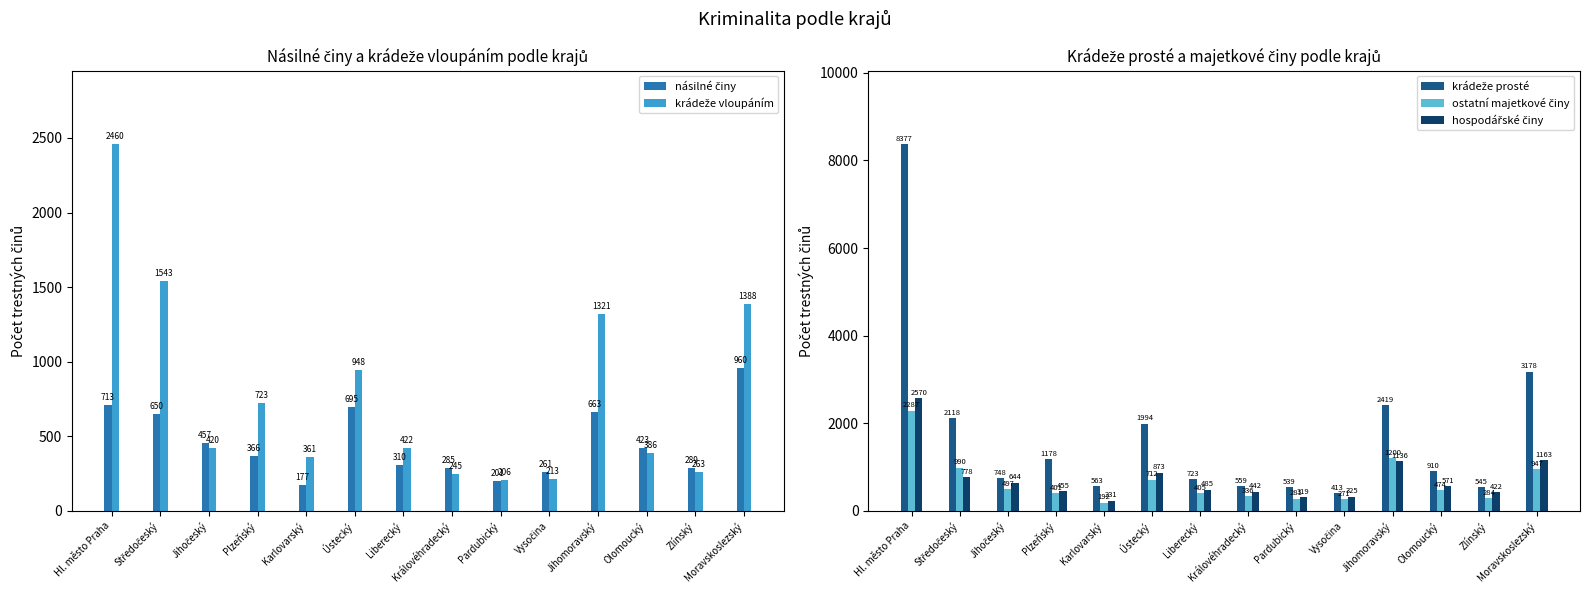

At Jihomoravský, list the series in order from largest to smallest.

krádeže prosté, krádeže vloupáním, ostatní majetkové činy, hospodářské činy, násilné činy